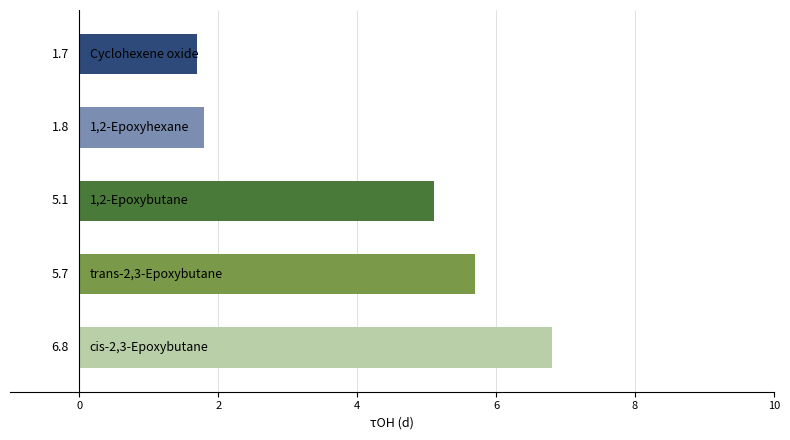

What is the average value?

4.2